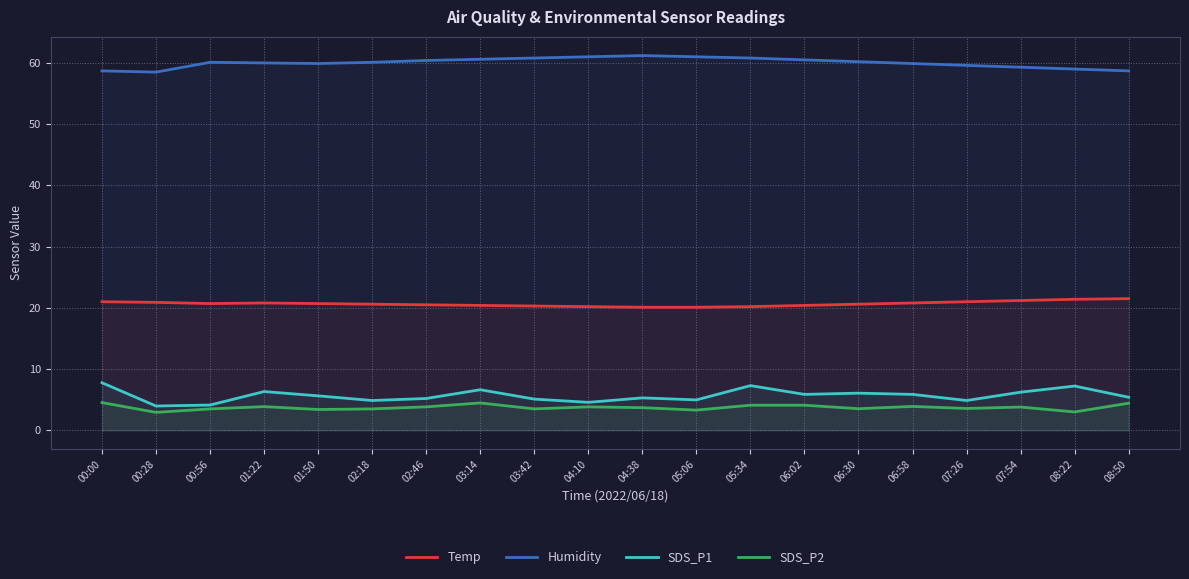

Reading left to right, extract all data points from this chart.

Temp: 00:00=21.0	00:28=20.9	00:56=20.7	01:22=20.8	01:50=20.7	02:18=20.6	02:46=20.5	03:14=20.4	03:42=20.3	04:10=20.2	04:38=20.1	05:06=20.1	05:34=20.2	06:02=20.4	06:30=20.6	06:58=20.8	07:26=21.0	07:54=21.2	08:22=21.4	08:50=21.5
Humidity: 00:00=58.7	00:28=58.5	00:56=60.1	01:22=60.0	01:50=59.9	02:18=60.1	02:46=60.4	03:14=60.6	03:42=60.8	04:10=61.0	04:38=61.2	05:06=61.0	05:34=60.8	06:02=60.5	06:30=60.2	06:58=59.9	07:26=59.6	07:54=59.3	08:22=59.0	08:50=58.7
SDS_P1: 00:00=7.8	00:28=4.0	00:56=4.1	01:22=6.3	01:50=5.6	02:18=4.9	02:46=5.2	03:14=6.6	03:42=5.1	04:10=4.6	04:38=5.3	05:06=5.0	05:34=7.3	06:02=5.9	06:30=6.1	06:58=5.9	07:26=4.9	07:54=6.2	08:22=7.2	08:50=5.4
SDS_P2: 00:00=4.5	00:28=2.9	00:56=3.5	01:22=3.9	01:50=3.4	02:18=3.5	02:46=3.8	03:14=4.5	03:42=3.5	04:10=3.8	04:38=3.7	05:06=3.3	05:34=4.1	06:02=4.1	06:30=3.5	06:58=3.9	07:26=3.6	07:54=3.8	08:22=3.0	08:50=4.4